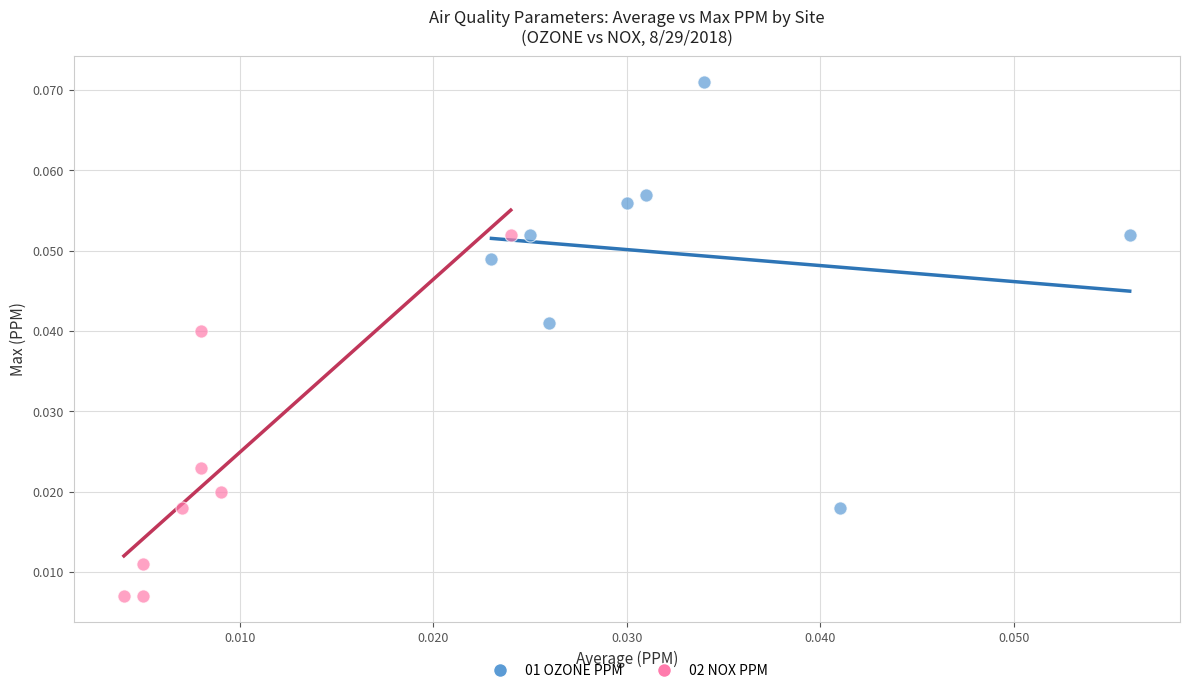

Which series contains the lowest Y value?

02 NOX PPM